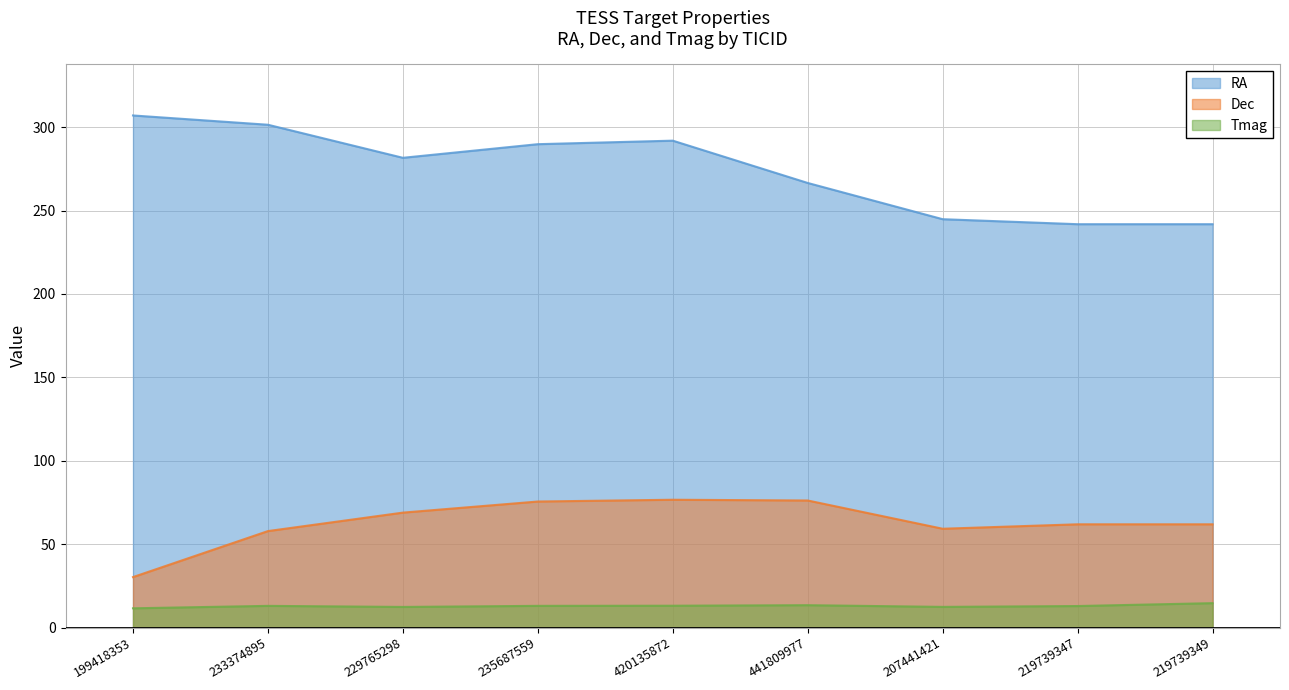

Read the Dec value at 441809977.

76.2